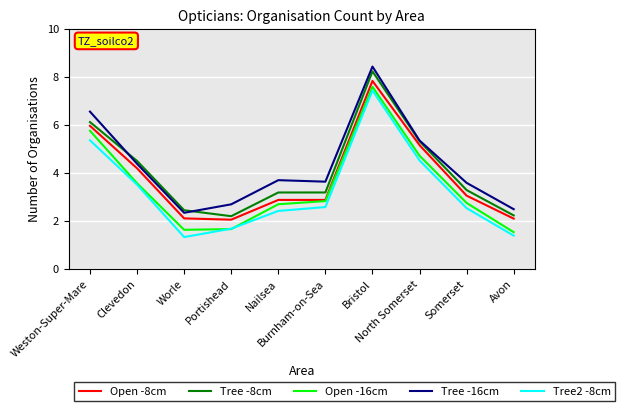

What are all the series names shown in the legend?

Open -8cm, Tree -8cm, Open -16cm, Tree -16cm, Tree2 -8cm